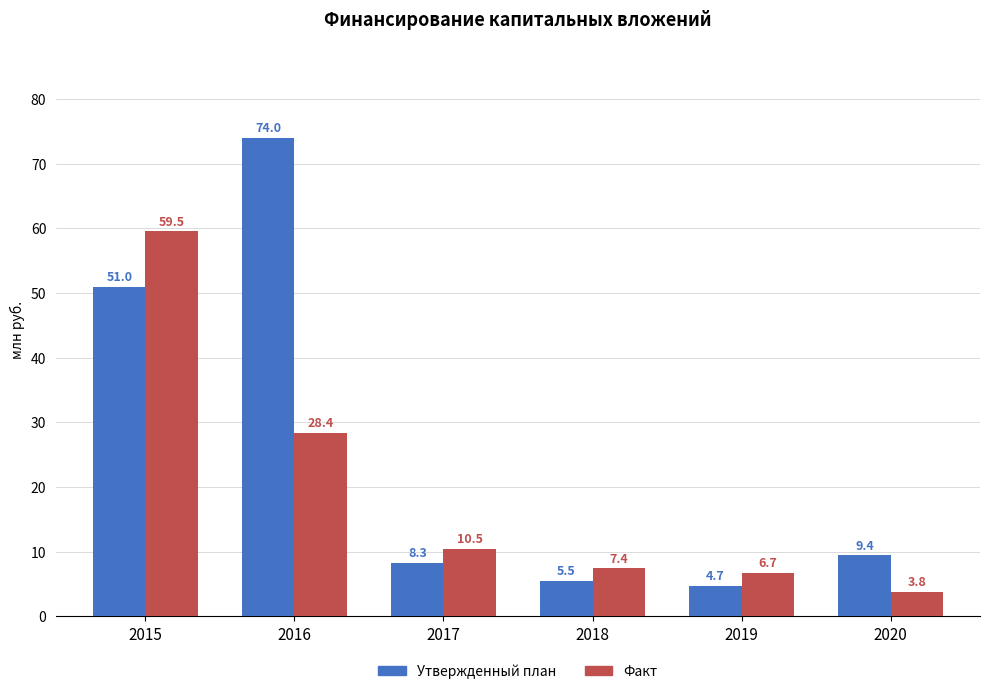

At which category is the sum across all series the highest?

2015